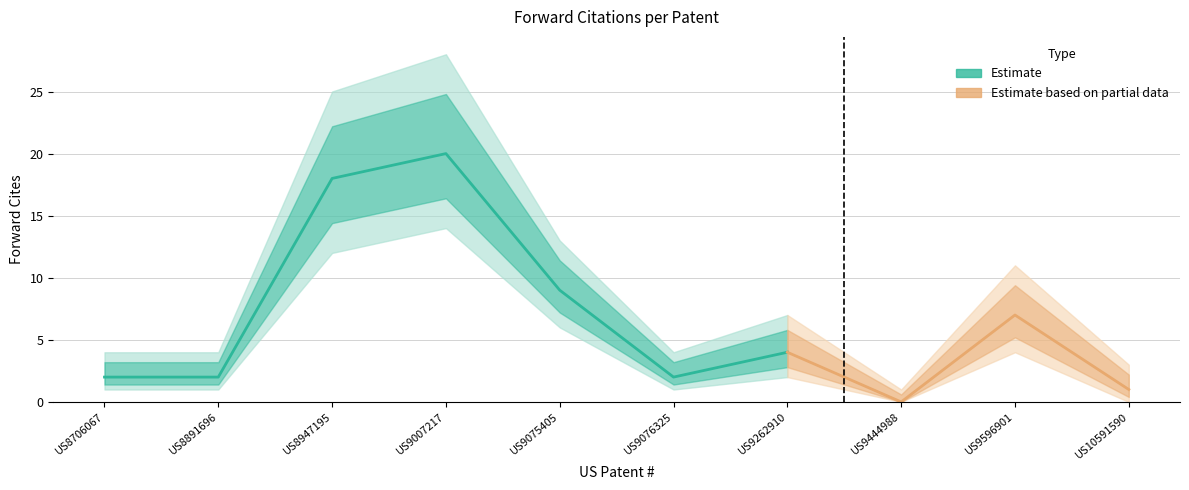

True or false: Forward Cites Lower and Forward Cites intersect in this chart.

False